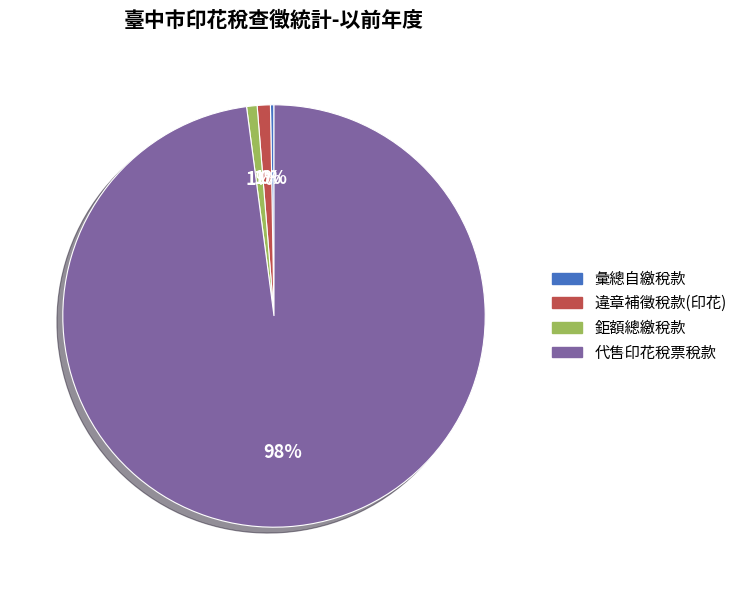

Is the sum of 代售印花稅票稅款 and 鉅額總繳稅款 greater than half?

Yes